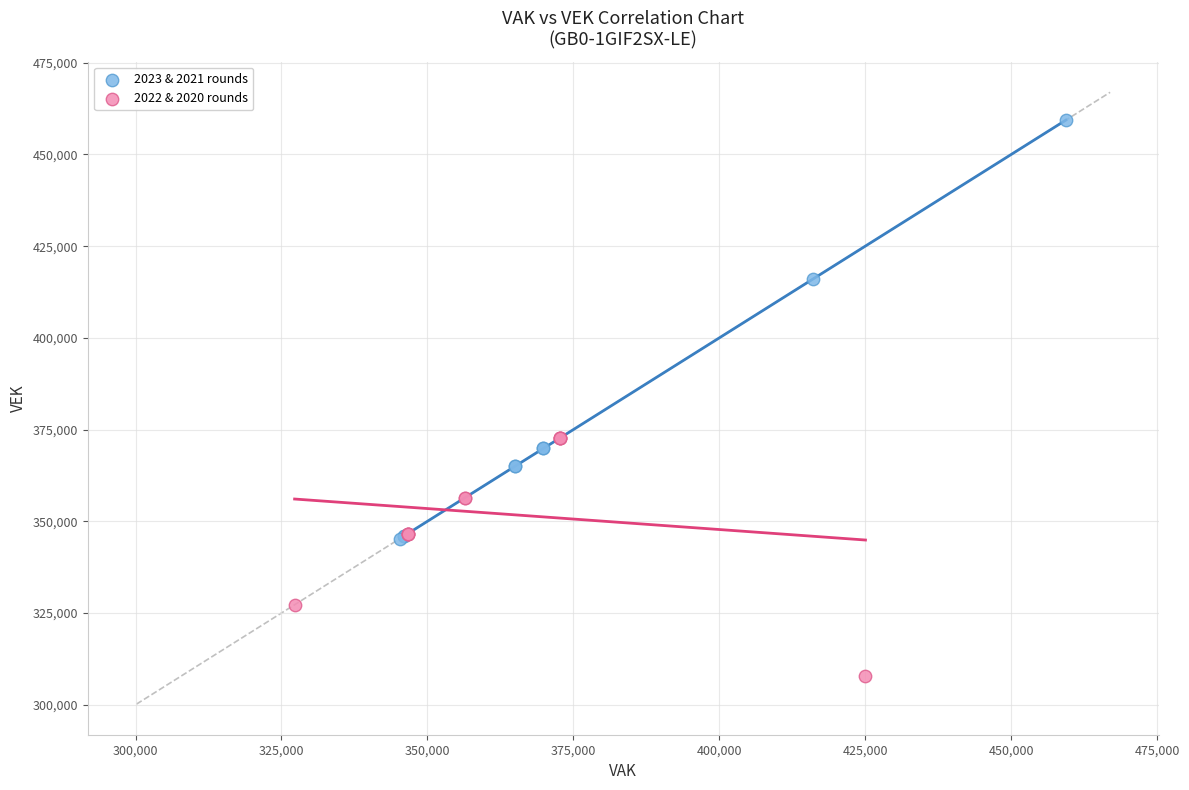

Which series has the largest Y range (max minus min)?

2023 & 2021 rounds